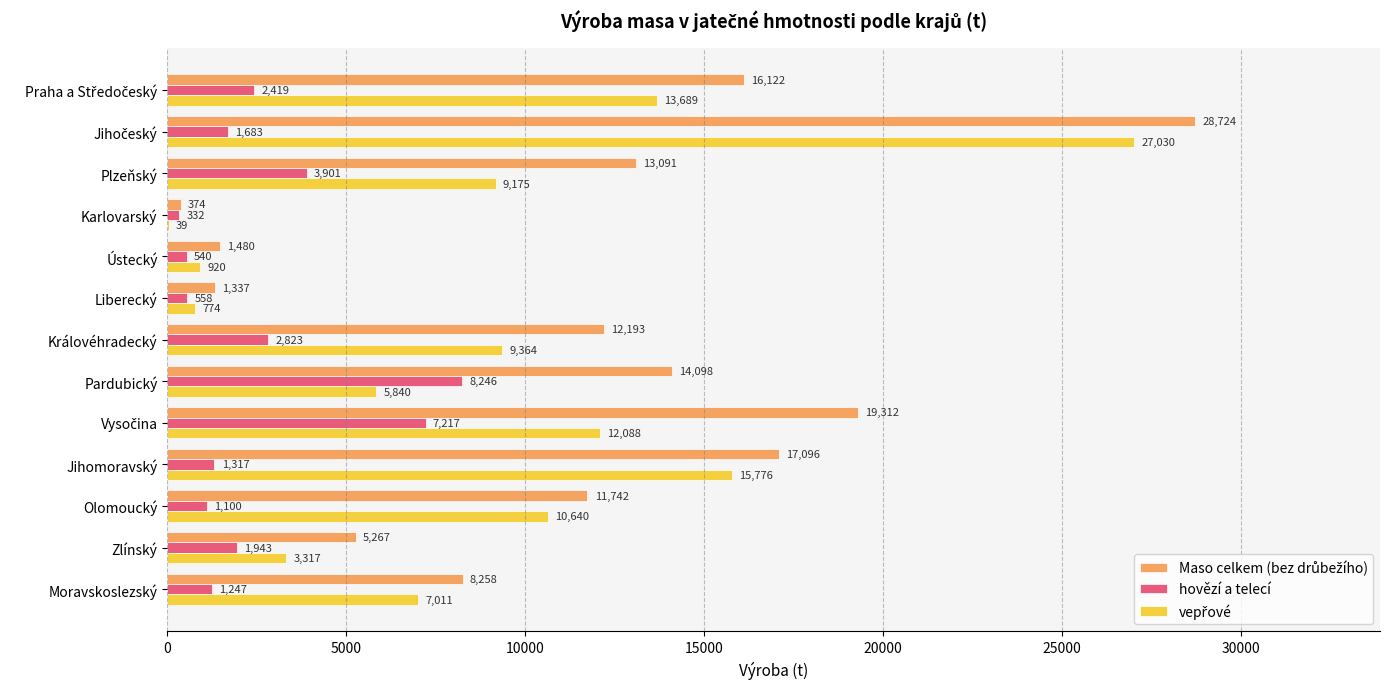

What is the greatest value displayed?

28724